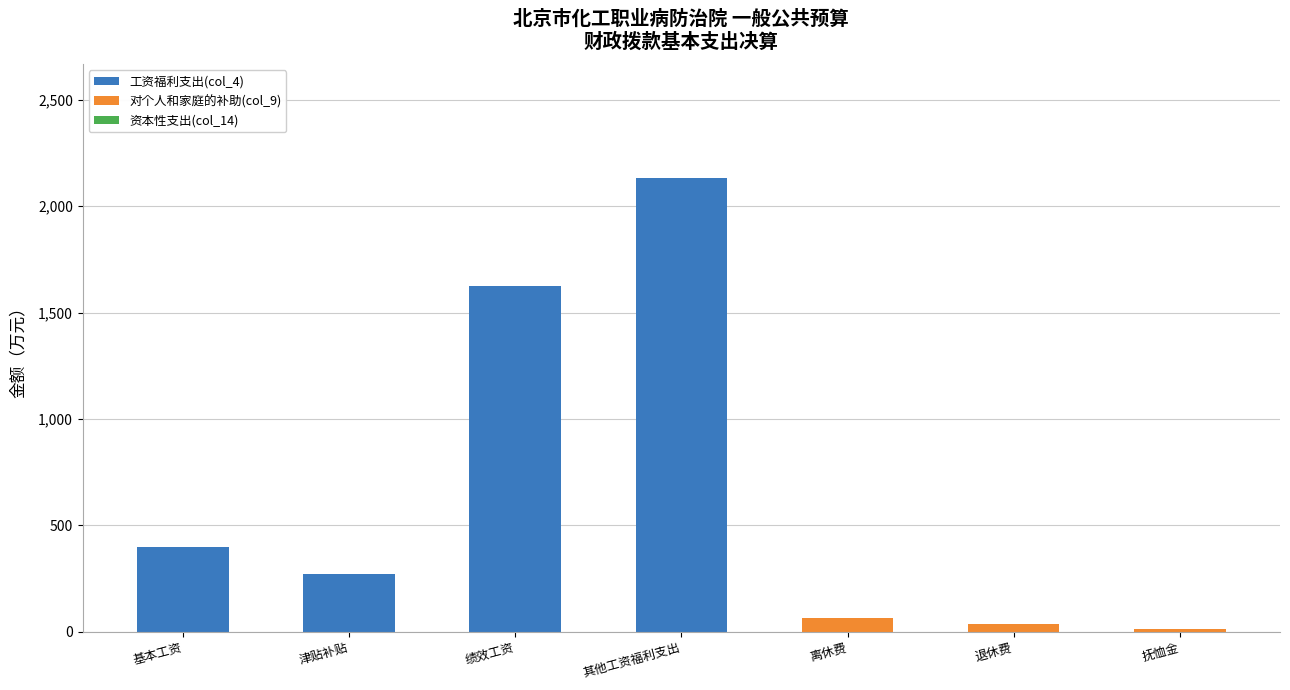

How many series are shown in this chart?

2